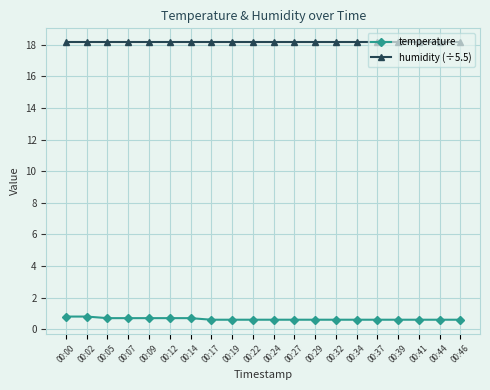

What is the sum of the humidity (÷5.5) values at 00:37 and 00:27?

36.3